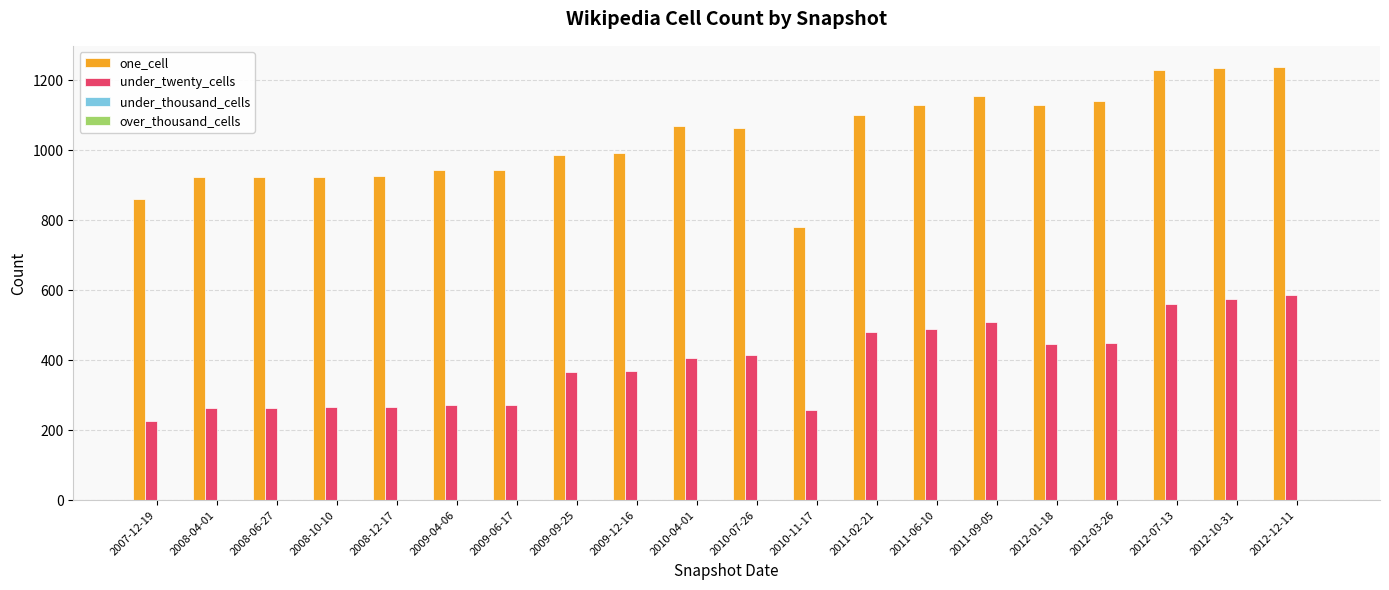

Rank the series by their maximum value, from lowest to highest.

under_twenty_cells, one_cell